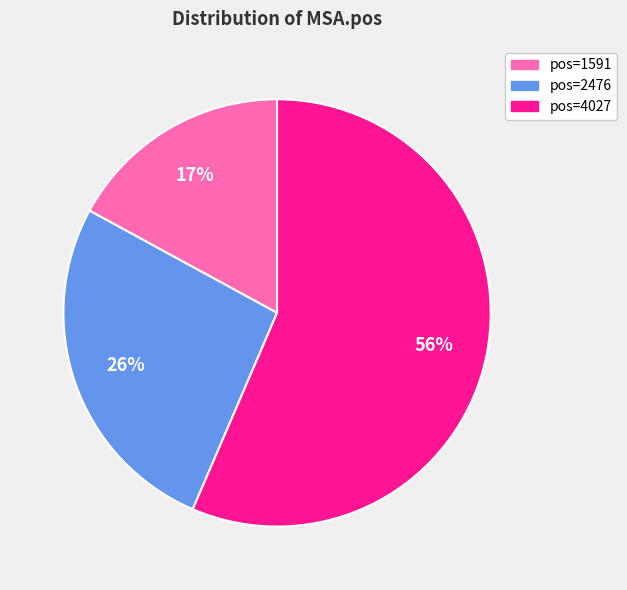

To the nearest percent, what is the average slice percentage?

33%